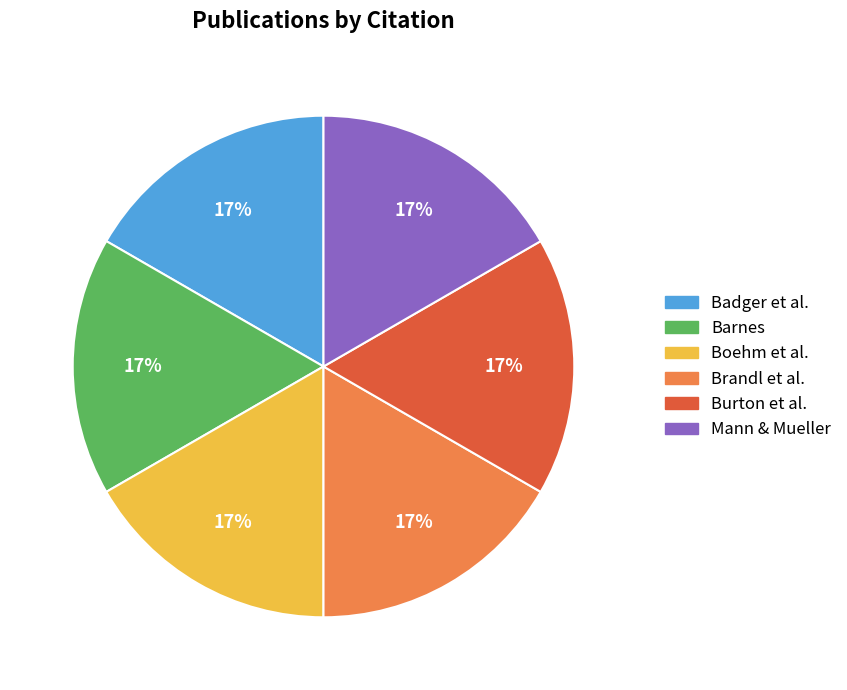

Is there a majority slice in this chart?

No